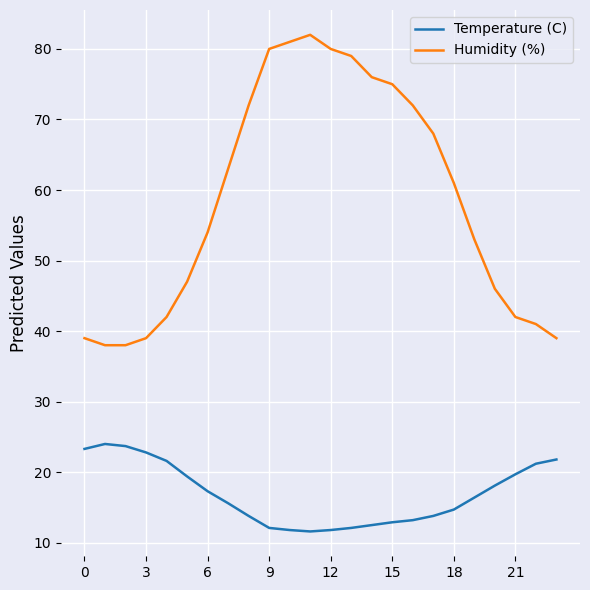

What is the difference between the maximum and minimum values in the Temperature (C) series?

12.4